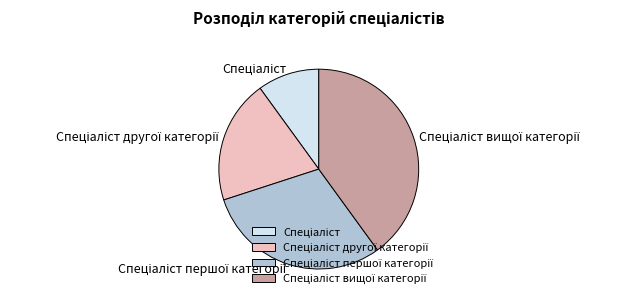

Is there any slice that represents more than half of the pie?

No